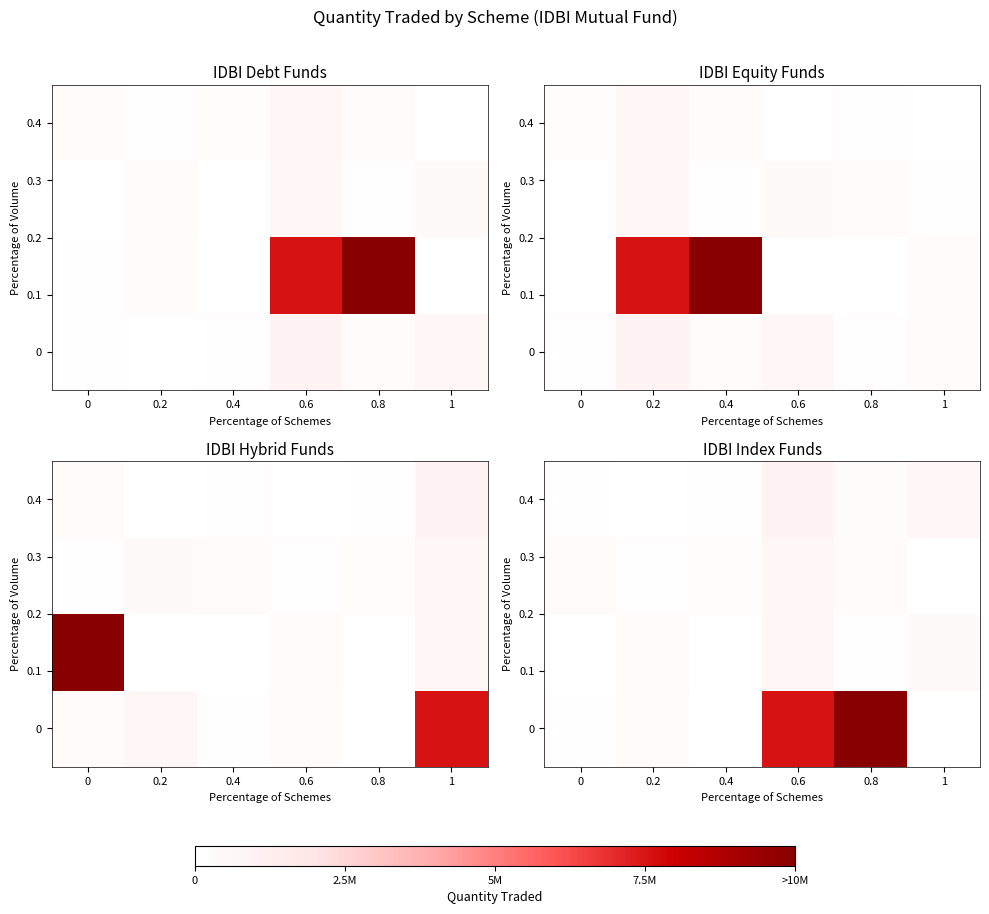

True or false: 0.4 has a value of 0.0 at 0.4.

True